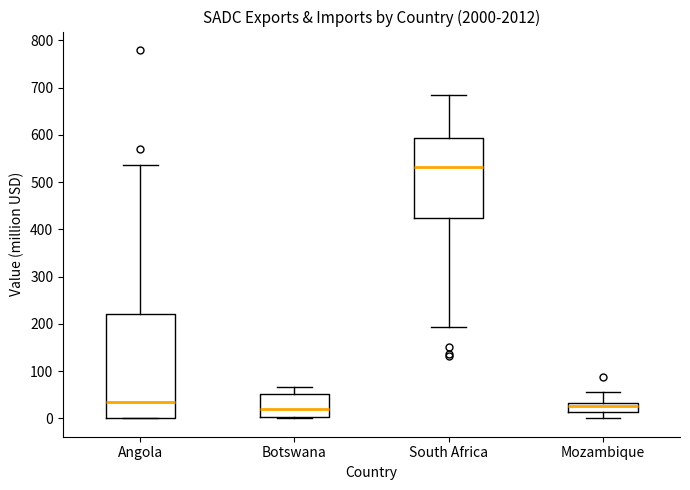

Reading left to right, transcribe this box plot: for each box, give where its median line is, the range the box spans, and where its two whiskers end, as read against the y-axis. The values are not printed on the chart, so give them approximately, as read against the axis.

Angola: median 40, box 0 to 220, whiskers 0 to 540
Botswana: median 20, box 0 to 50, whiskers 0 to 70
South Africa: median 530, box 420 to 590, whiskers 190 to 680
Mozambique: median 30 (inside the box), box 10 to 30, whiskers 0 to 60